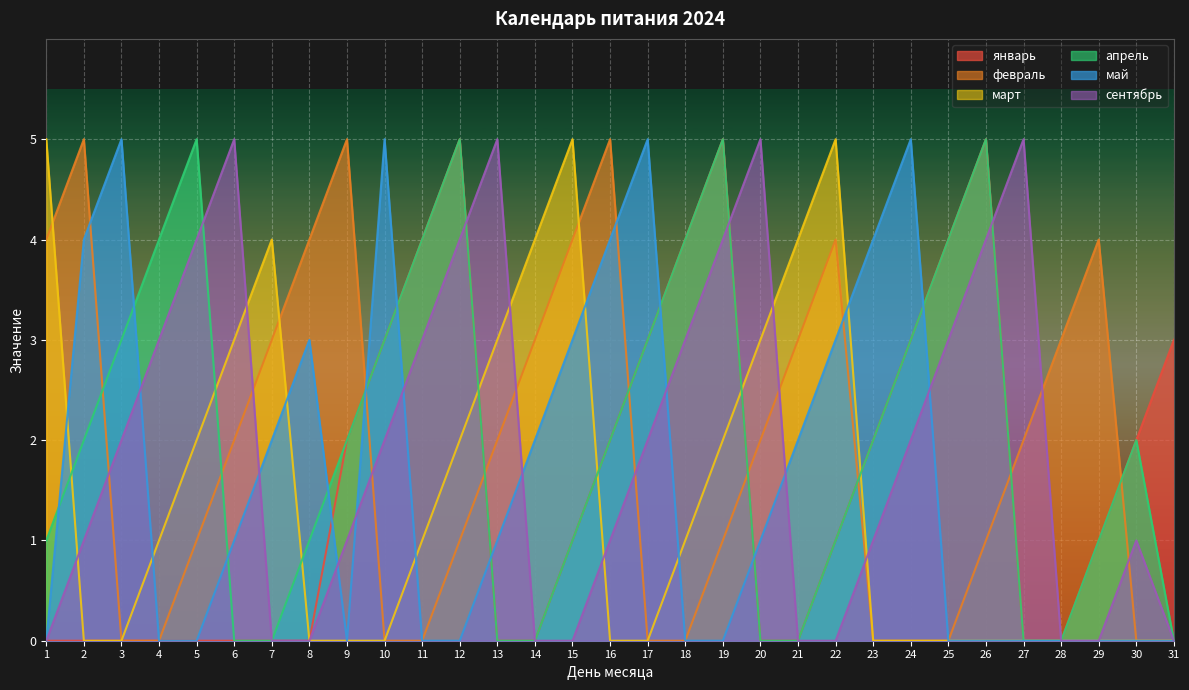

At which label does март reach its minimum?

2